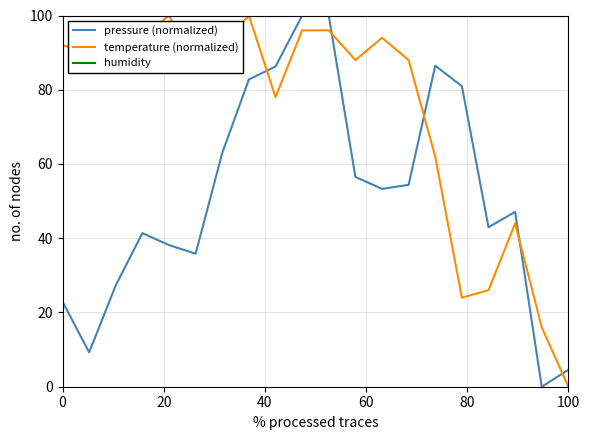

Which series has the largest total across all categories?

humidity